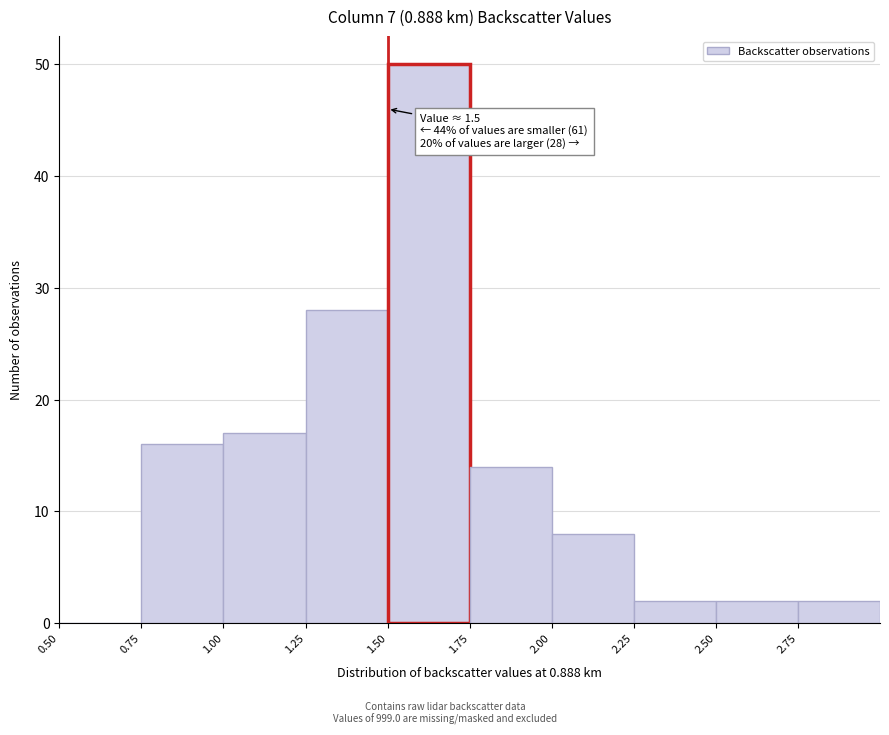

Over which range of the x-axis is the bar tallest?

1.50 to 1.75